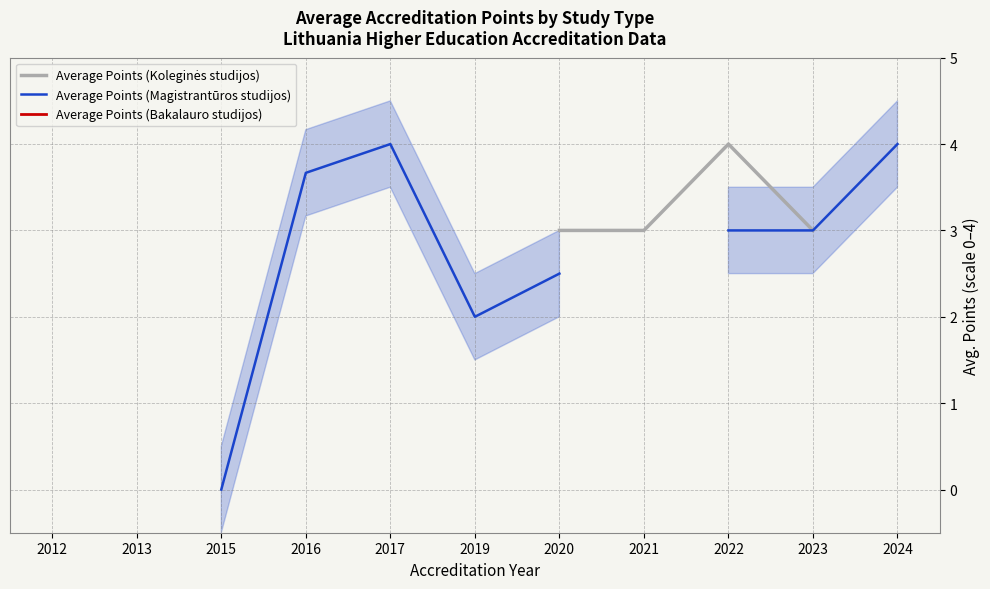

True or false: Average Points (Koleginės studijos) and Average Points (Bakalauro studijos) cross at least once.

False